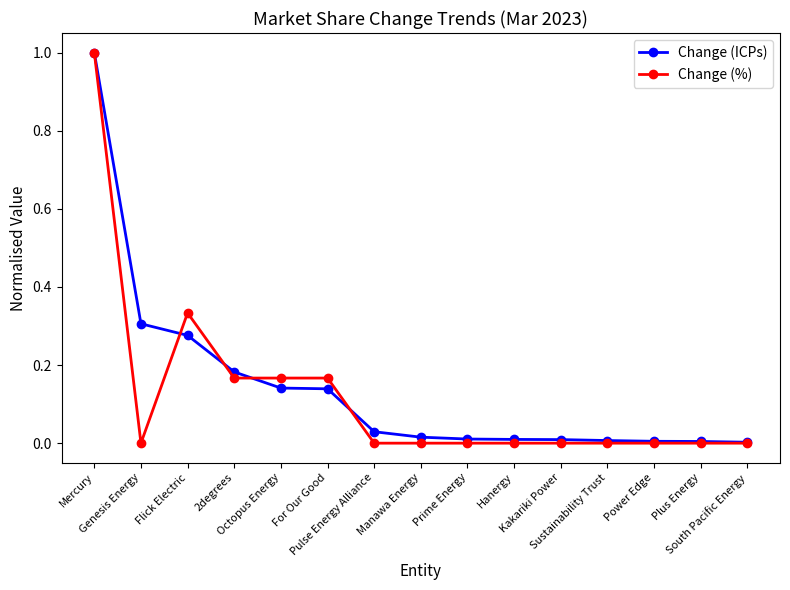

What position from the left is Hanergy?

10